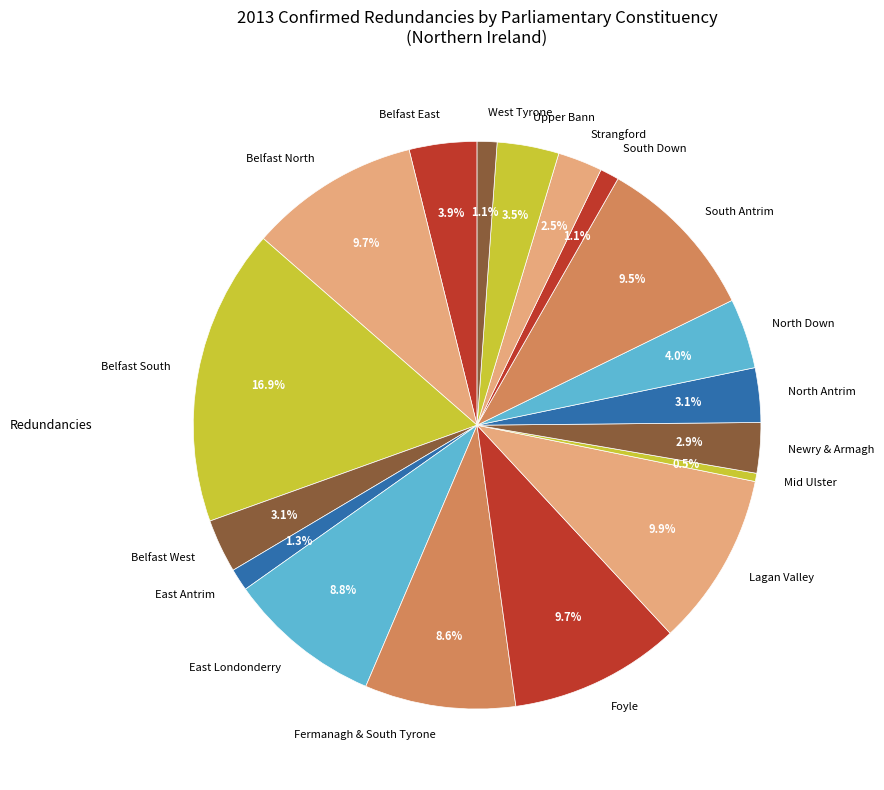

How many segments does this pie chart have?

18